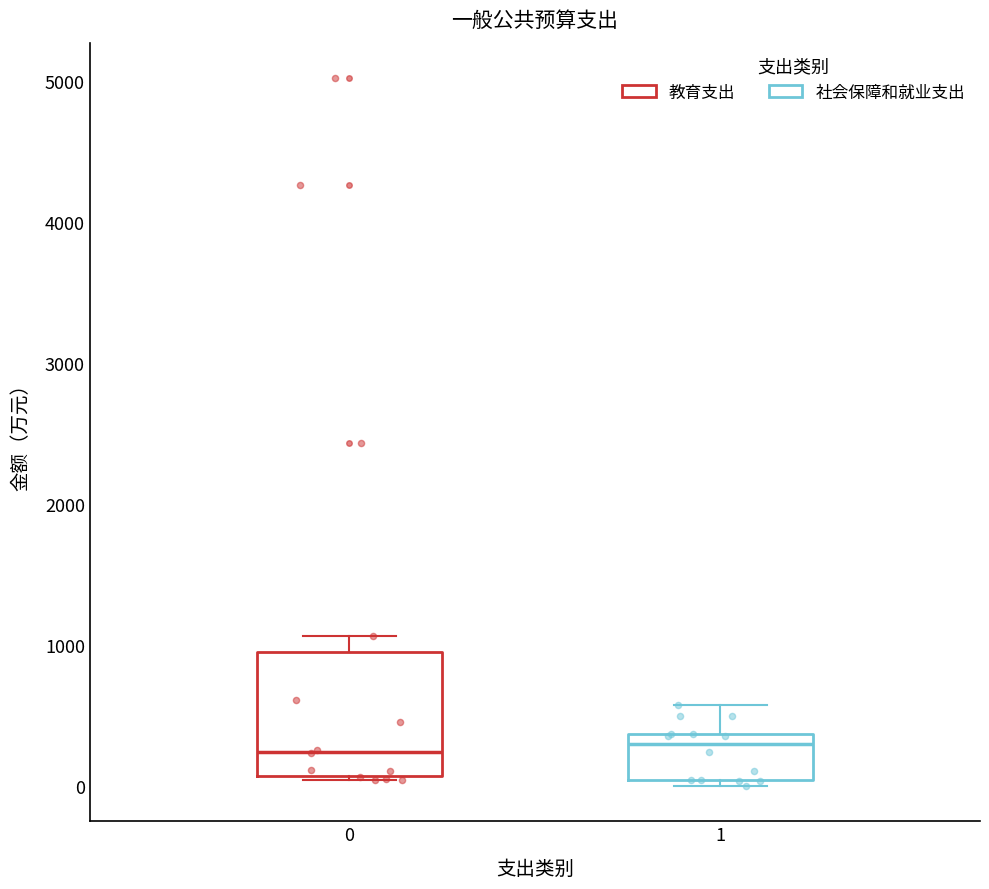

Where does the median line of the box at x = 0 sit on the y-axis? The values are not printed on the chart, so give them approximately, as read against the axis.

200